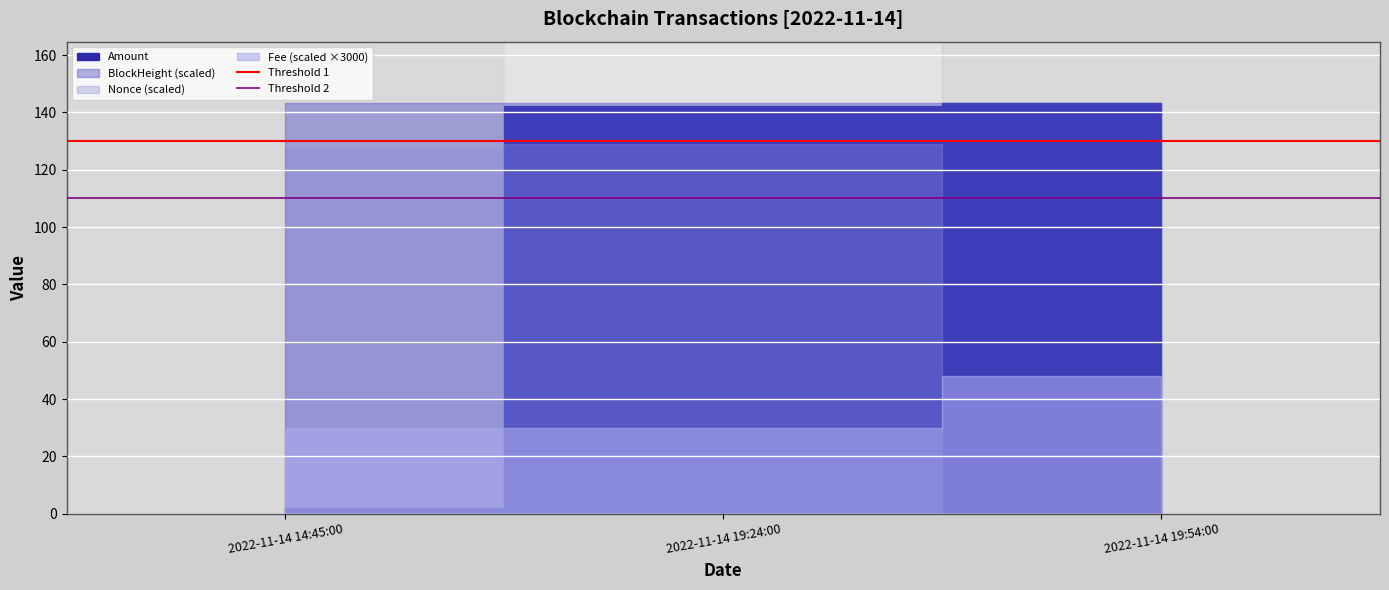

True or false: Threshold 1 has a value of 185 at 2022-11-14 19:24:00.

False